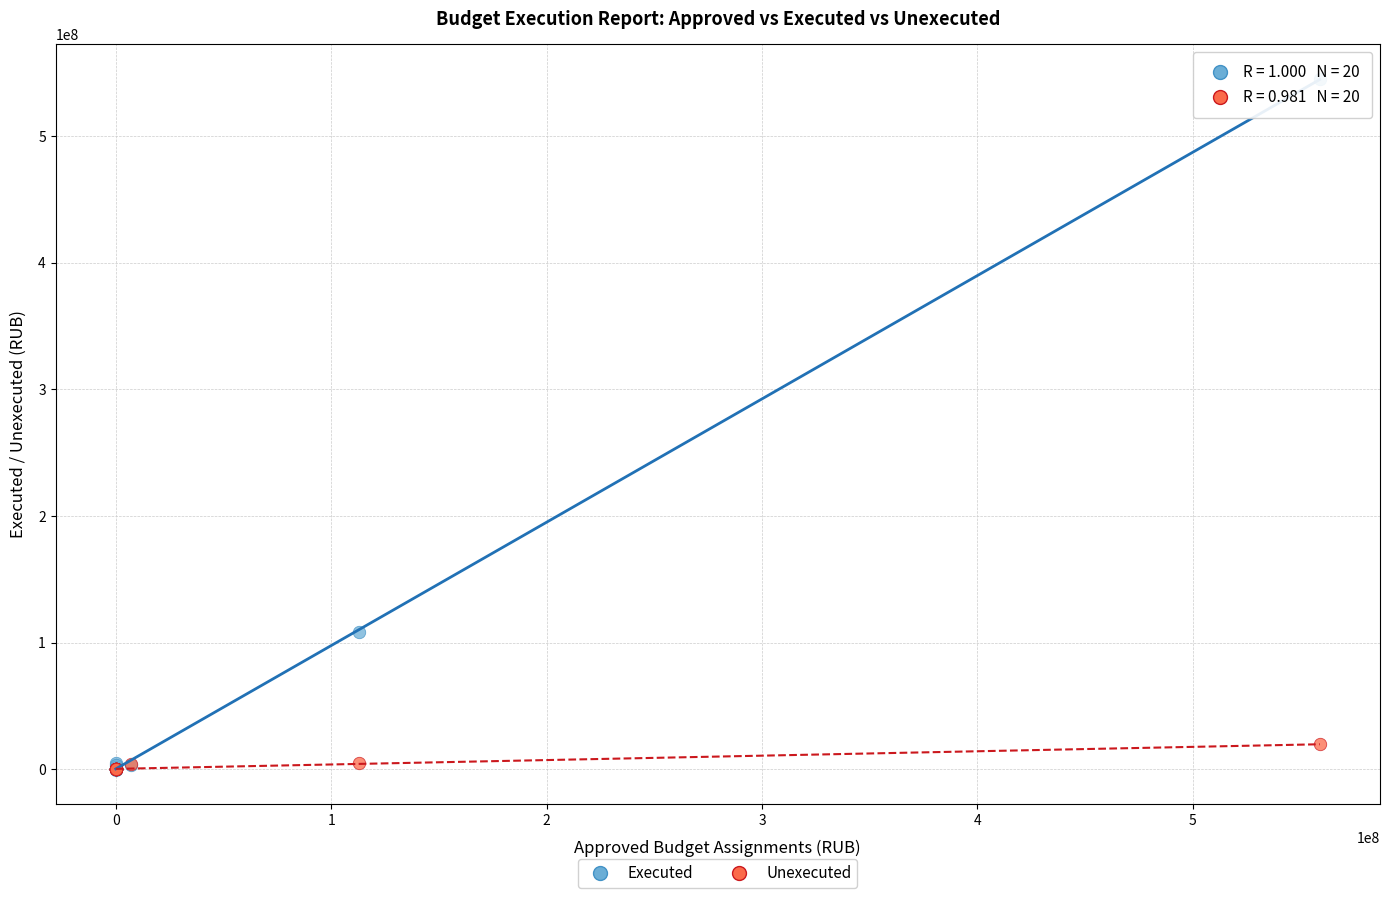

Across all series, what Y value is closest to 272340279?

108153606.7